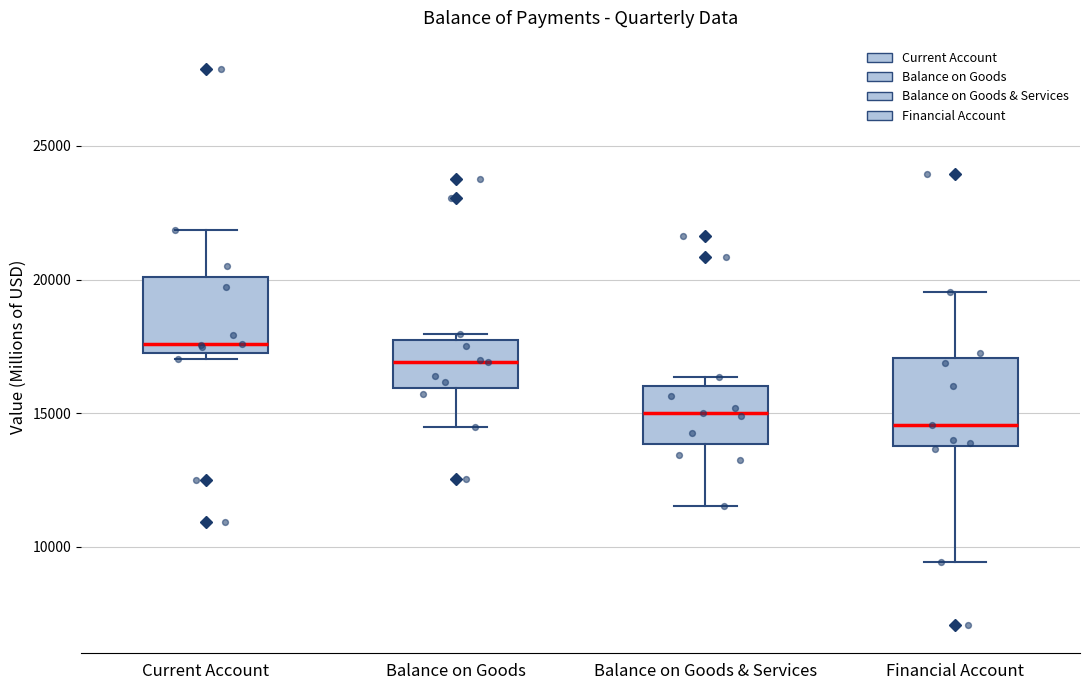

Reading left to right, transcribe this box plot: for each box, give where its median line is, the range the box spans, and where its two whiskers end, as read against the y-axis. The values are not printed on the chart, so give them approximately, as read against the axis.

Current Account: median 17500, box 17000 to 20000, whiskers 17000 (just below the box's lower edge) to 22000
Balance on Goods: median 17000, box 16000 to 17500, whiskers 14500 to 18000
Balance on Goods & Services: median 15000, box 14000 to 16000, whiskers 11500 to 16500
Financial Account: median 14500, box 14000 to 17000, whiskers 9500 to 19500